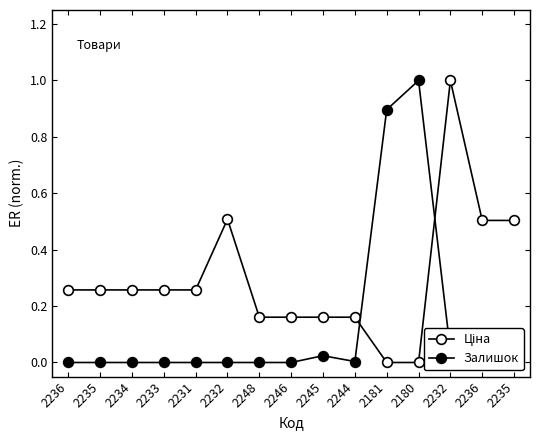

At how many categories does at least one series exceed 0?

15